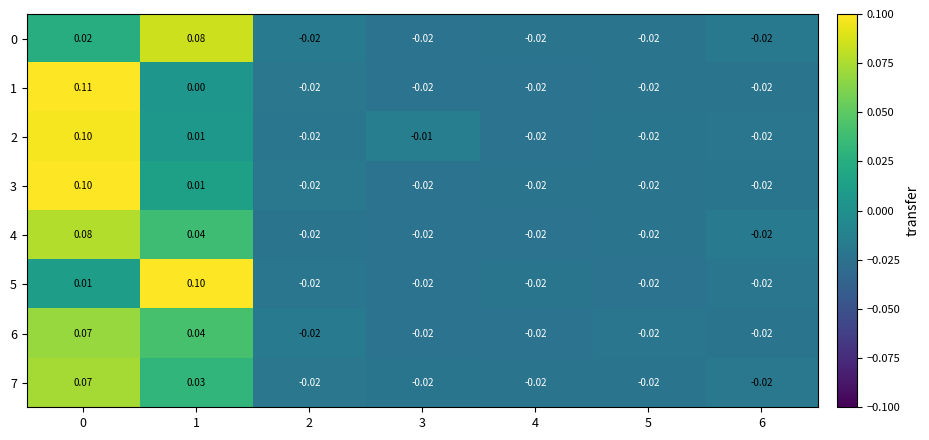

Is the value of 7 at 1 greater than the value of 6 at 6?

Yes